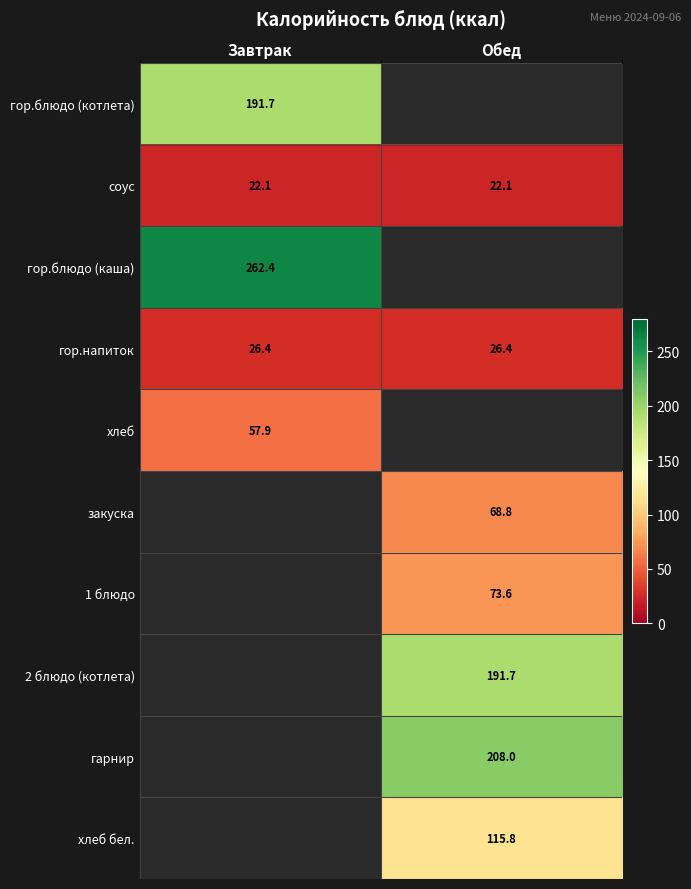

The value of хлеб at Завтрак is 57.9. True or false?

True